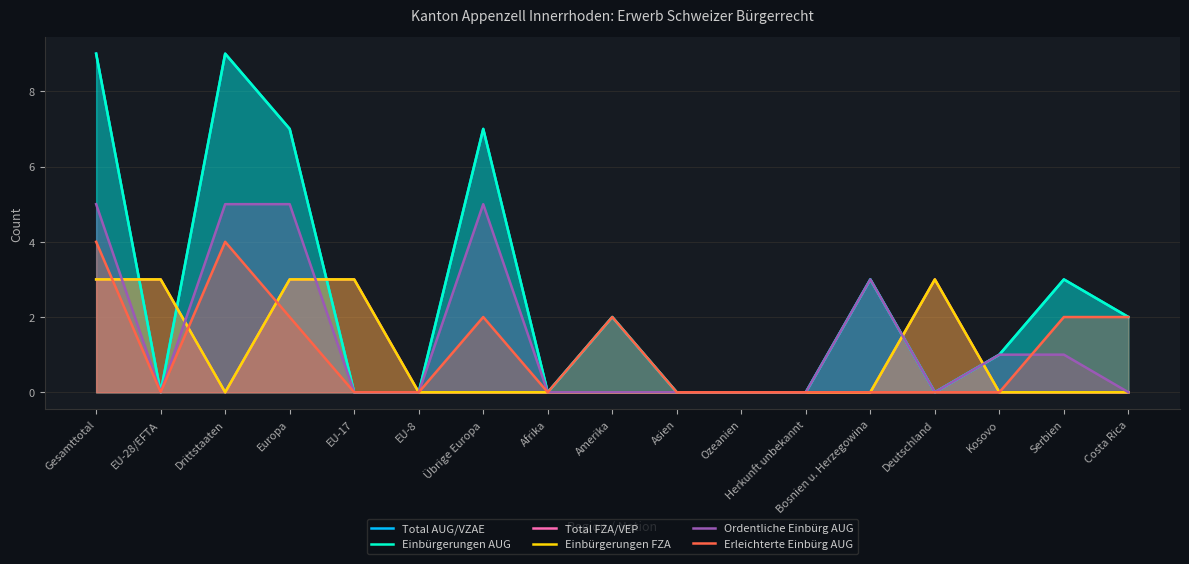

Reading left to right, list all the values displayed in this chart.

Total AUG/VZAE: 9	0	9	7	0	0	7	0	2	0	0	0	3	0	1	3	2
Einbürgerungen AUG: 9	0	9	7	0	0	7	0	2	0	0	0	3	0	1	3	2
Total FZA/VEP: 3	3	0	3	3	0	0	0	0	0	0	0	0	3	0	0	0
Einbürgerungen FZA: 3	3	0	3	3	0	0	0	0	0	0	0	0	3	0	0	0
Ordentliche Einbürg AUG: 5	0	5	5	0	0	5	0	0	0	0	0	3	0	1	1	0
Erleichterte Einbürg AUG: 4	0	4	2	0	0	2	0	2	0	0	0	0	0	0	2	2